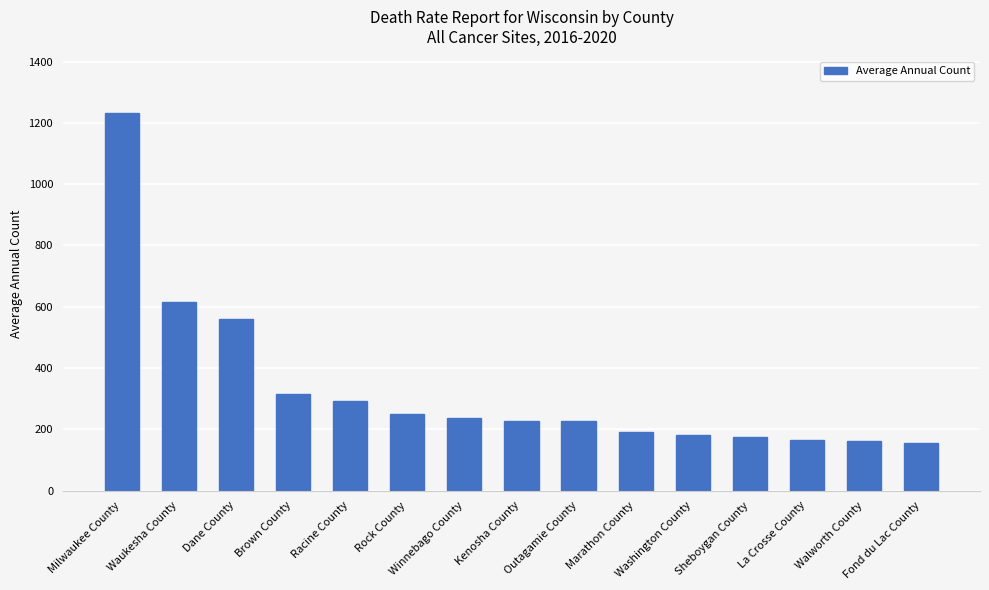

What is the difference between the maximum and minimum values?

1076